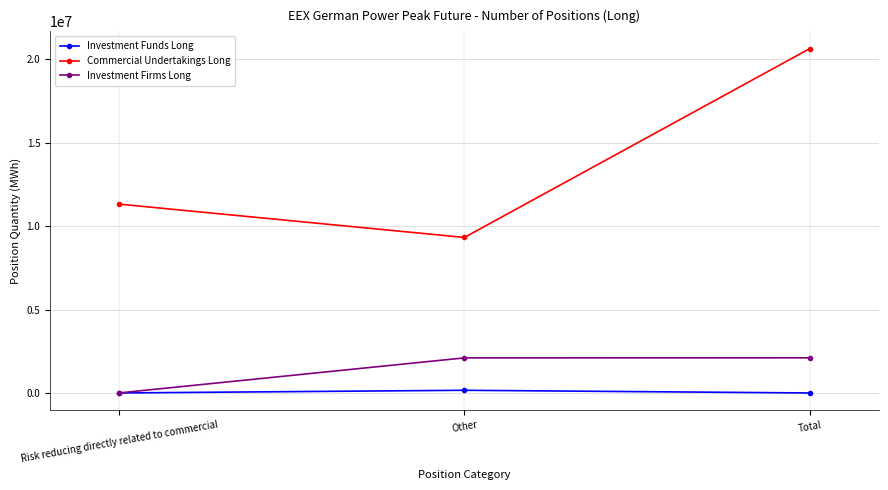

How many lines are shown in the chart?

3